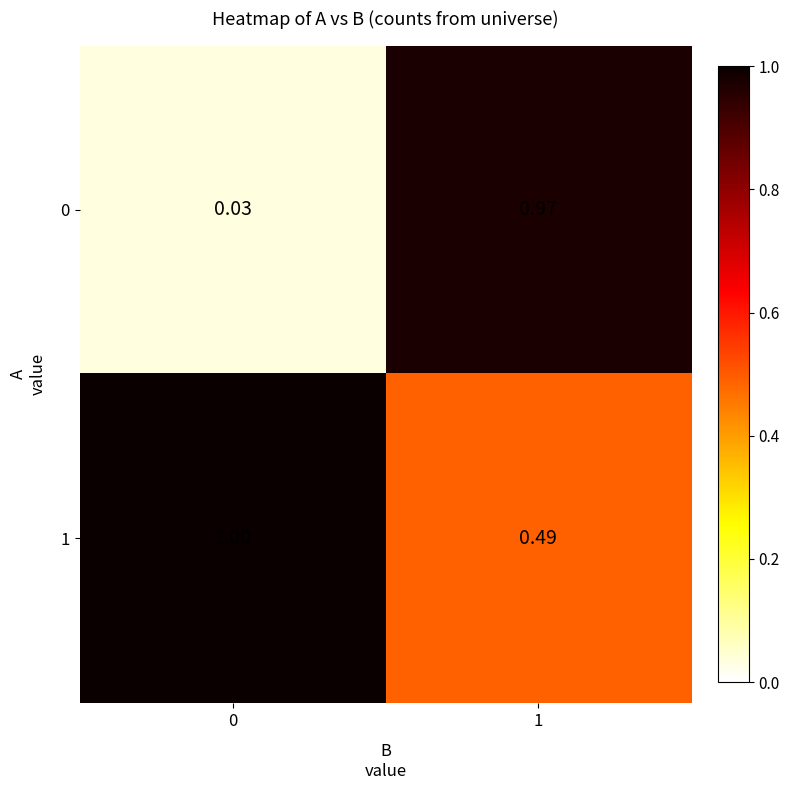

Is the value of 1 at 0 greater than the value of 0 at 1?

Yes